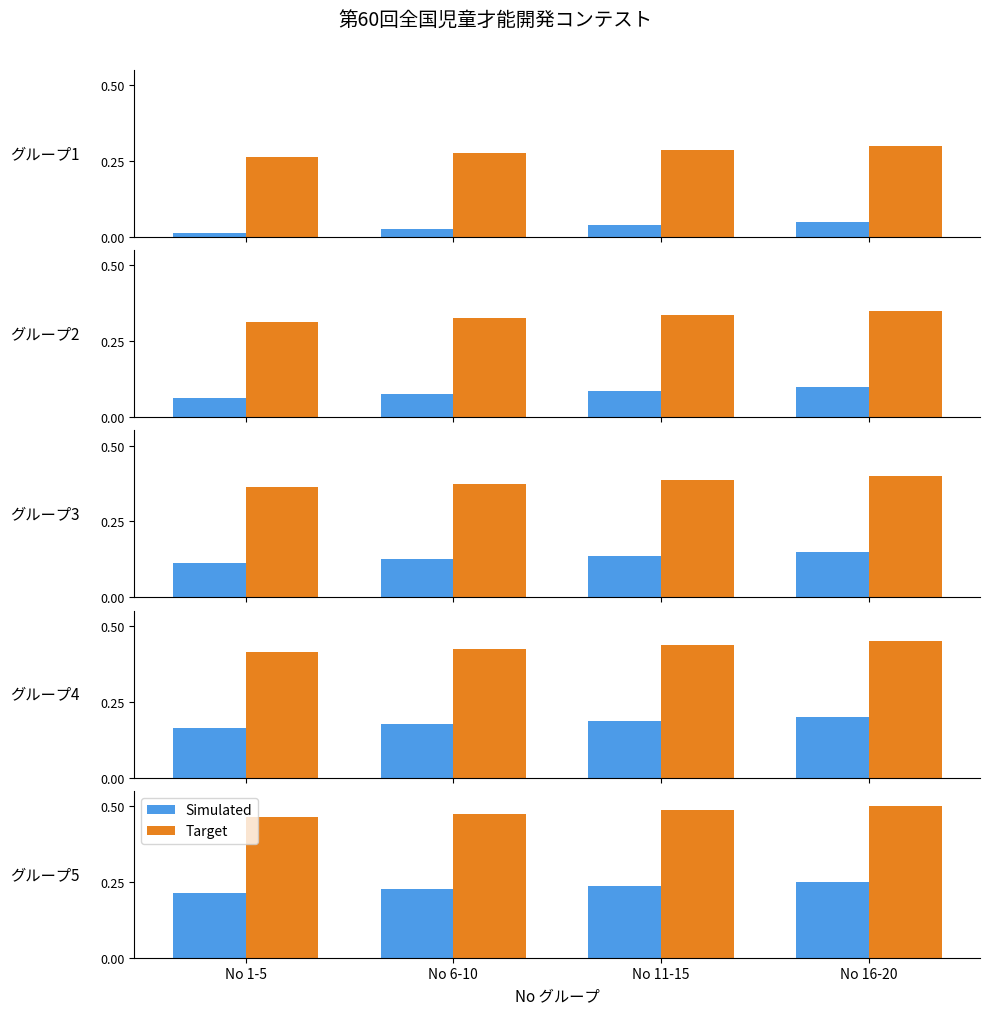

Which series has the largest range (max minus min)?

Simulated